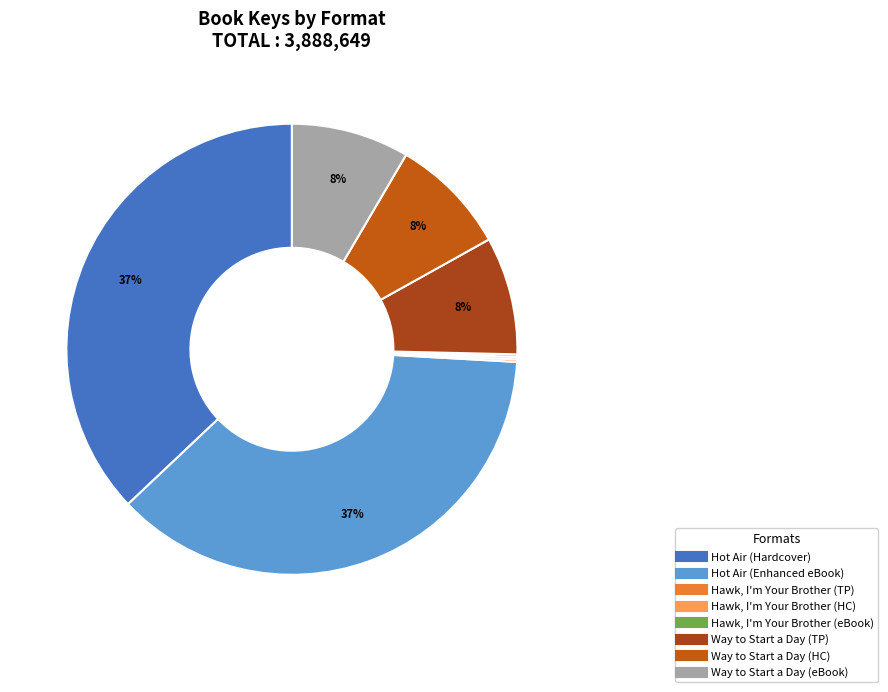

How many segments does this pie chart have?

8